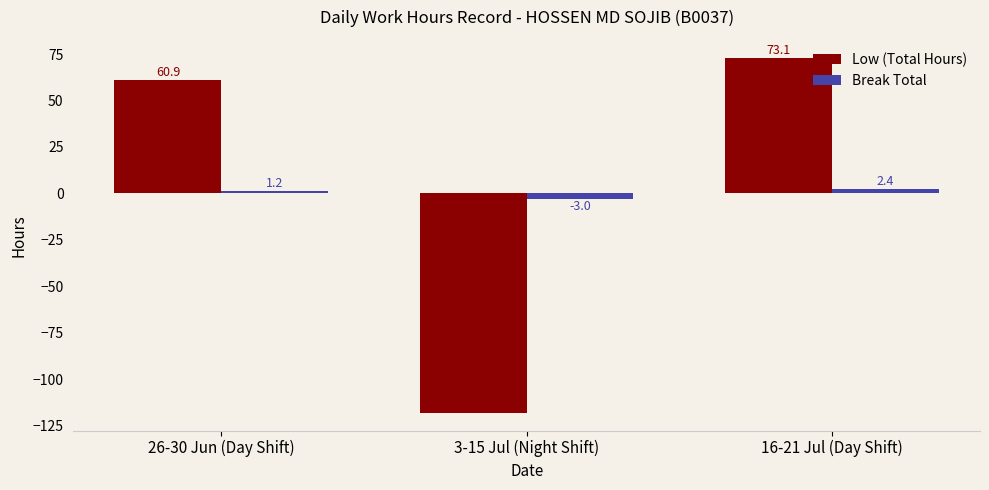

Reading right to left, transcribe all the data shown in this chart.

Low (Total Hours): 73.1	-118.1	60.9
Break Total: 2.4	-3.0	1.2